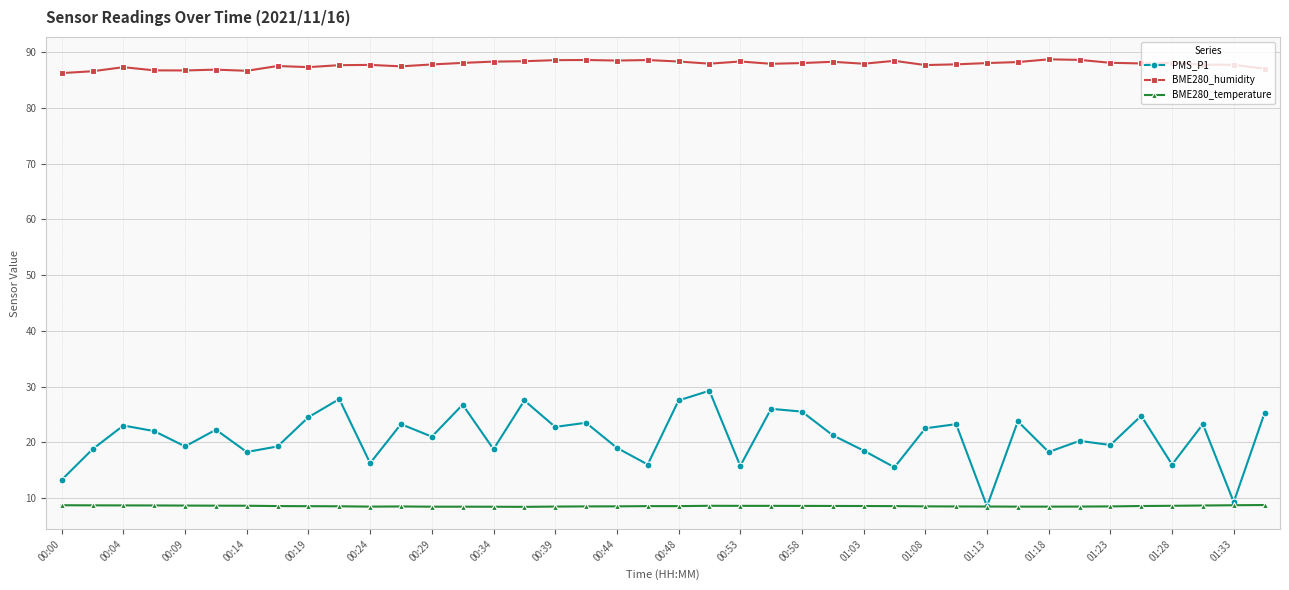

True or false: PMS_P1 and BME280_humidity cross at least once.

False